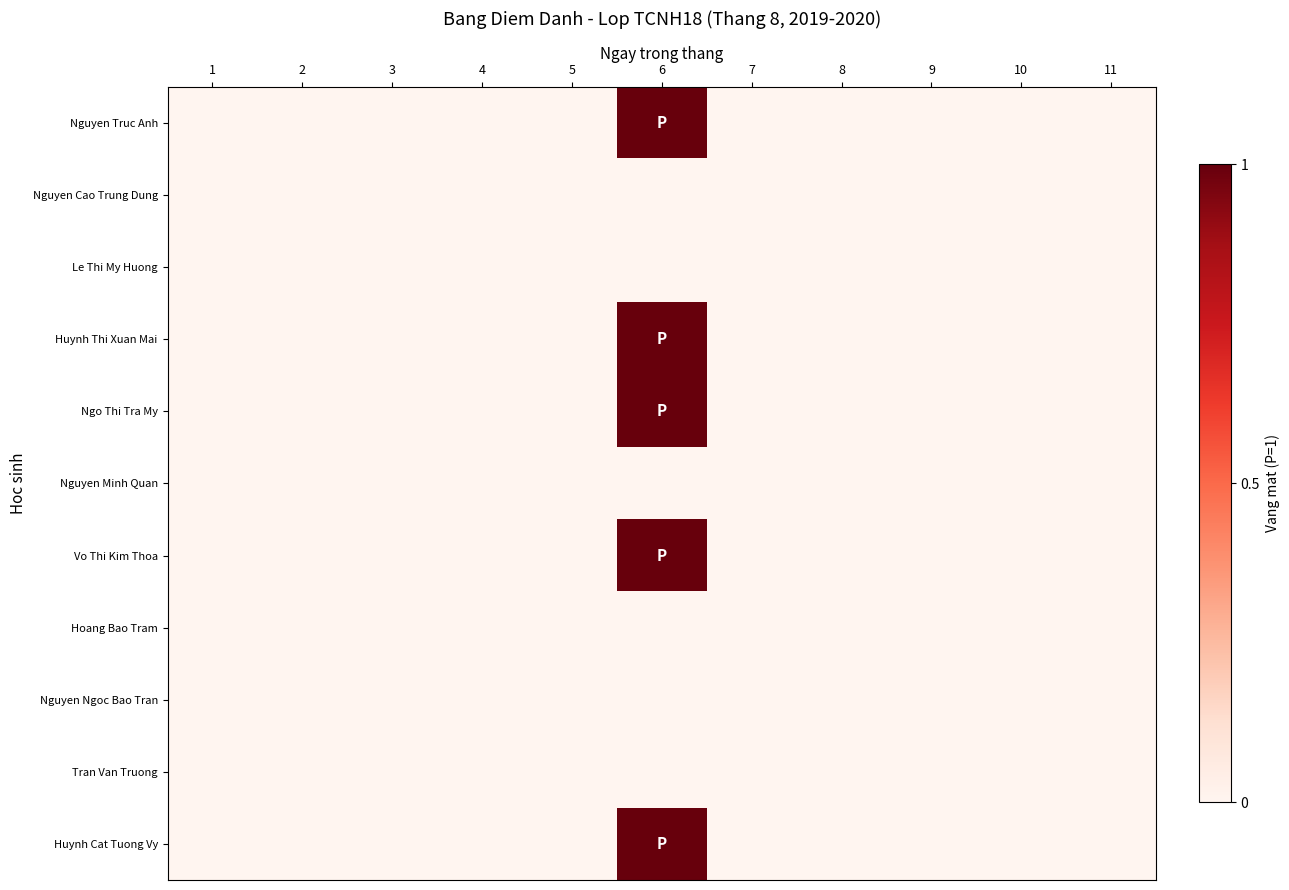

What is the greatest value displayed?

1